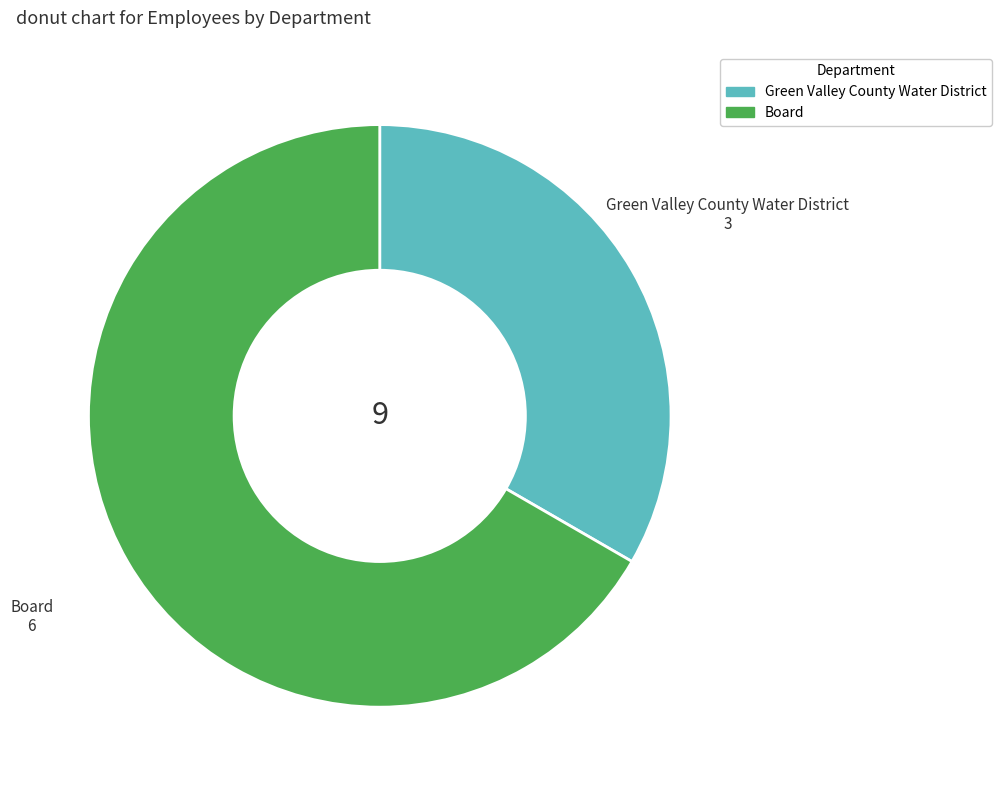

Does Board account for over 50% of the chart?

Yes